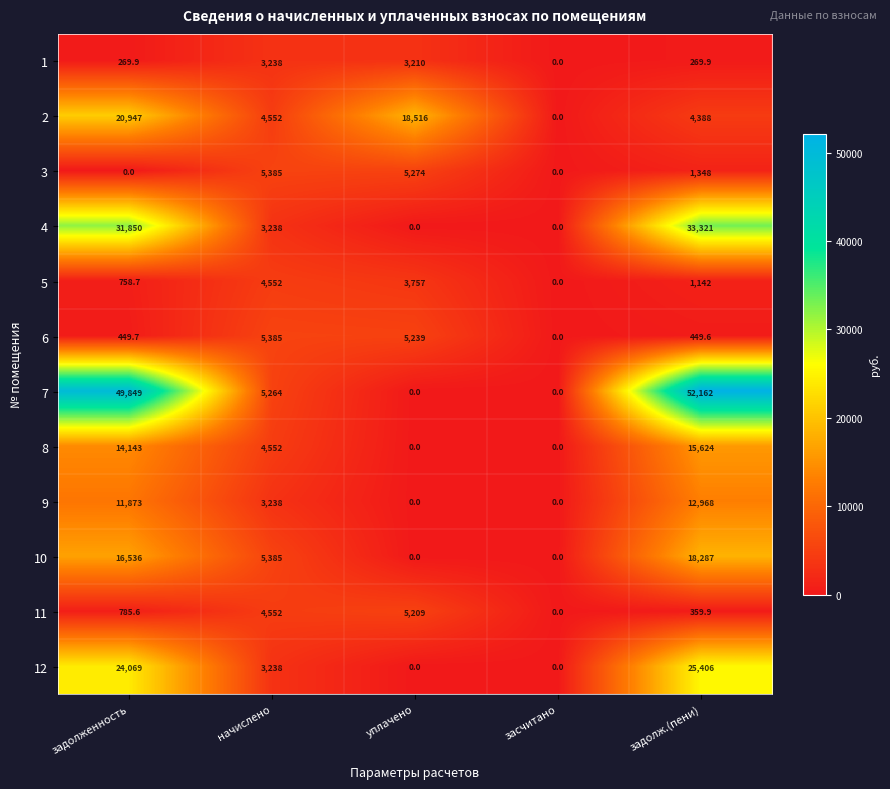

List the labels in order of 5 value, smallest first.

засчитано, задолженность, задолж.(пени), уплачено, начислено